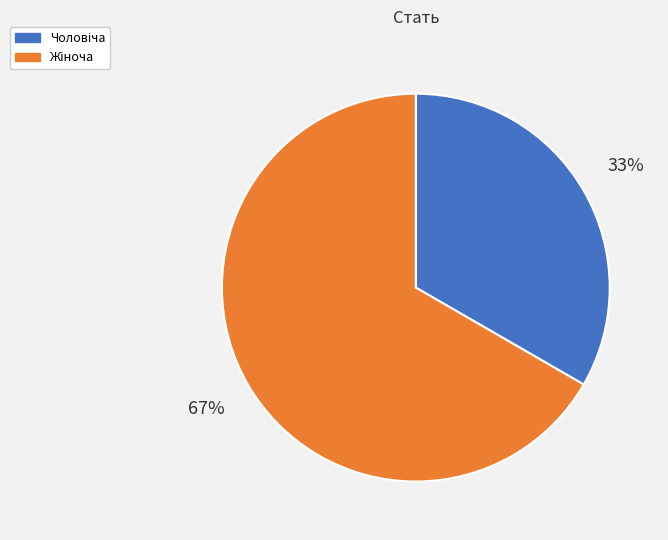

Is there a majority slice in this chart?

Yes